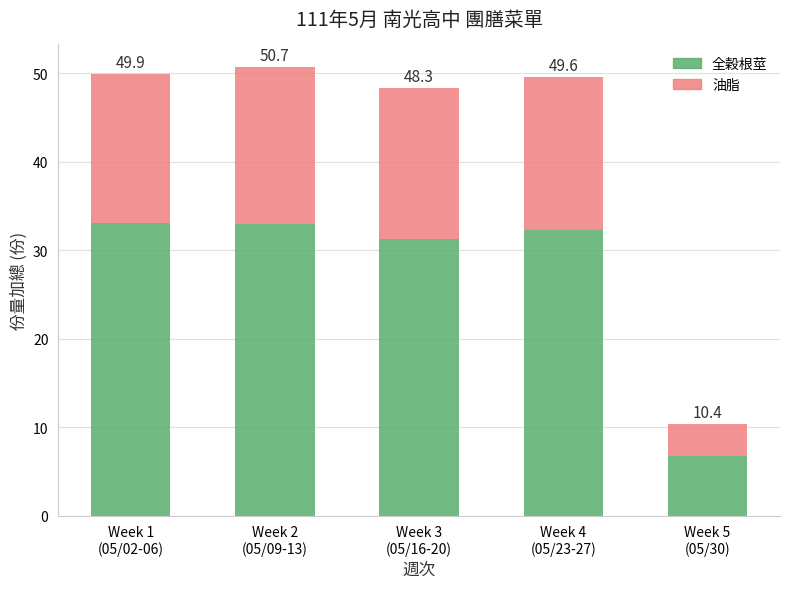

What are all the series names shown in the legend?

全穀根莖, 油脂